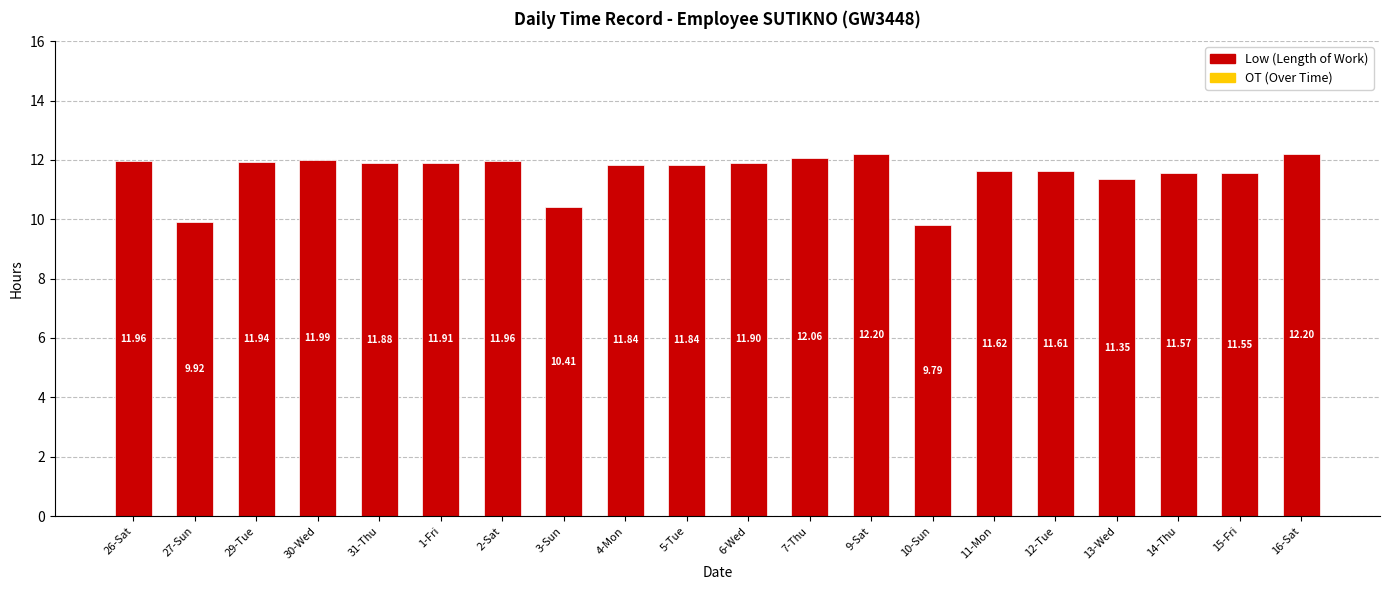

What is the change in value from 3-Sun to 12-Tue?

+1.2